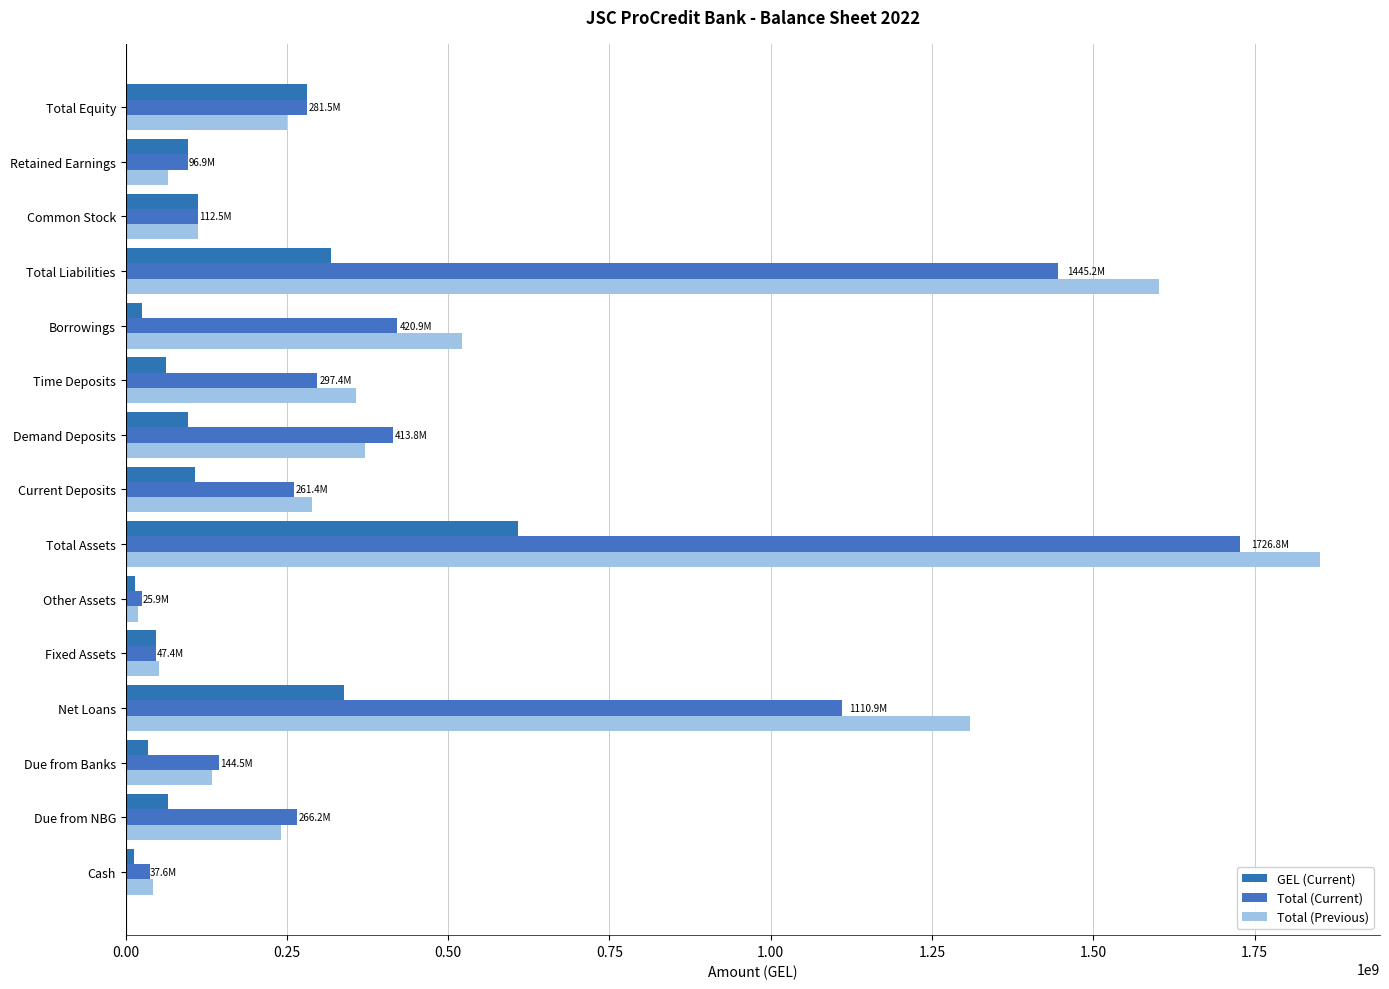

Where is GEL (Current) nearest to the value 310930283?

Total Liabilities